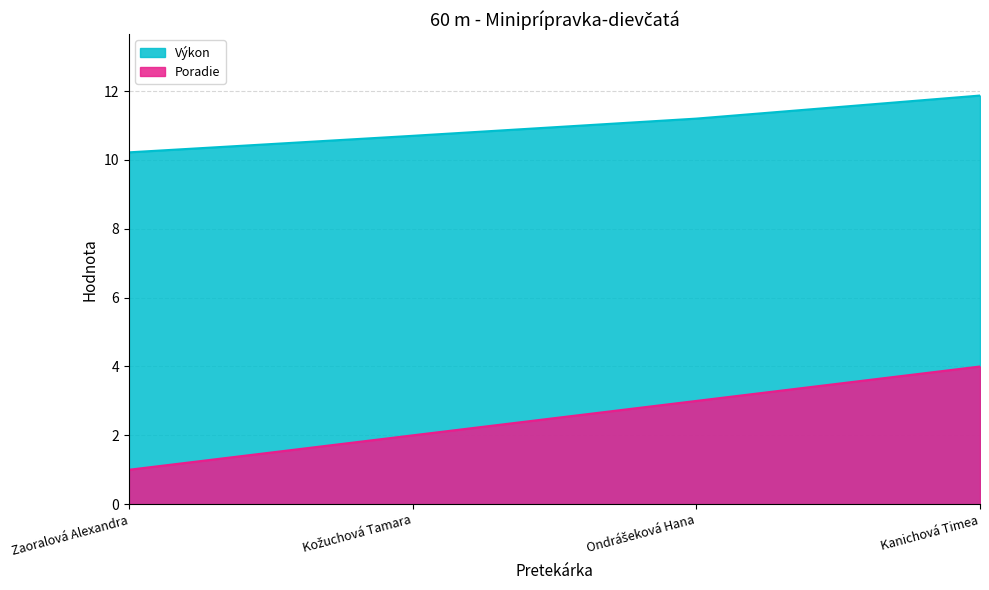

How many lines are shown in the chart?

2